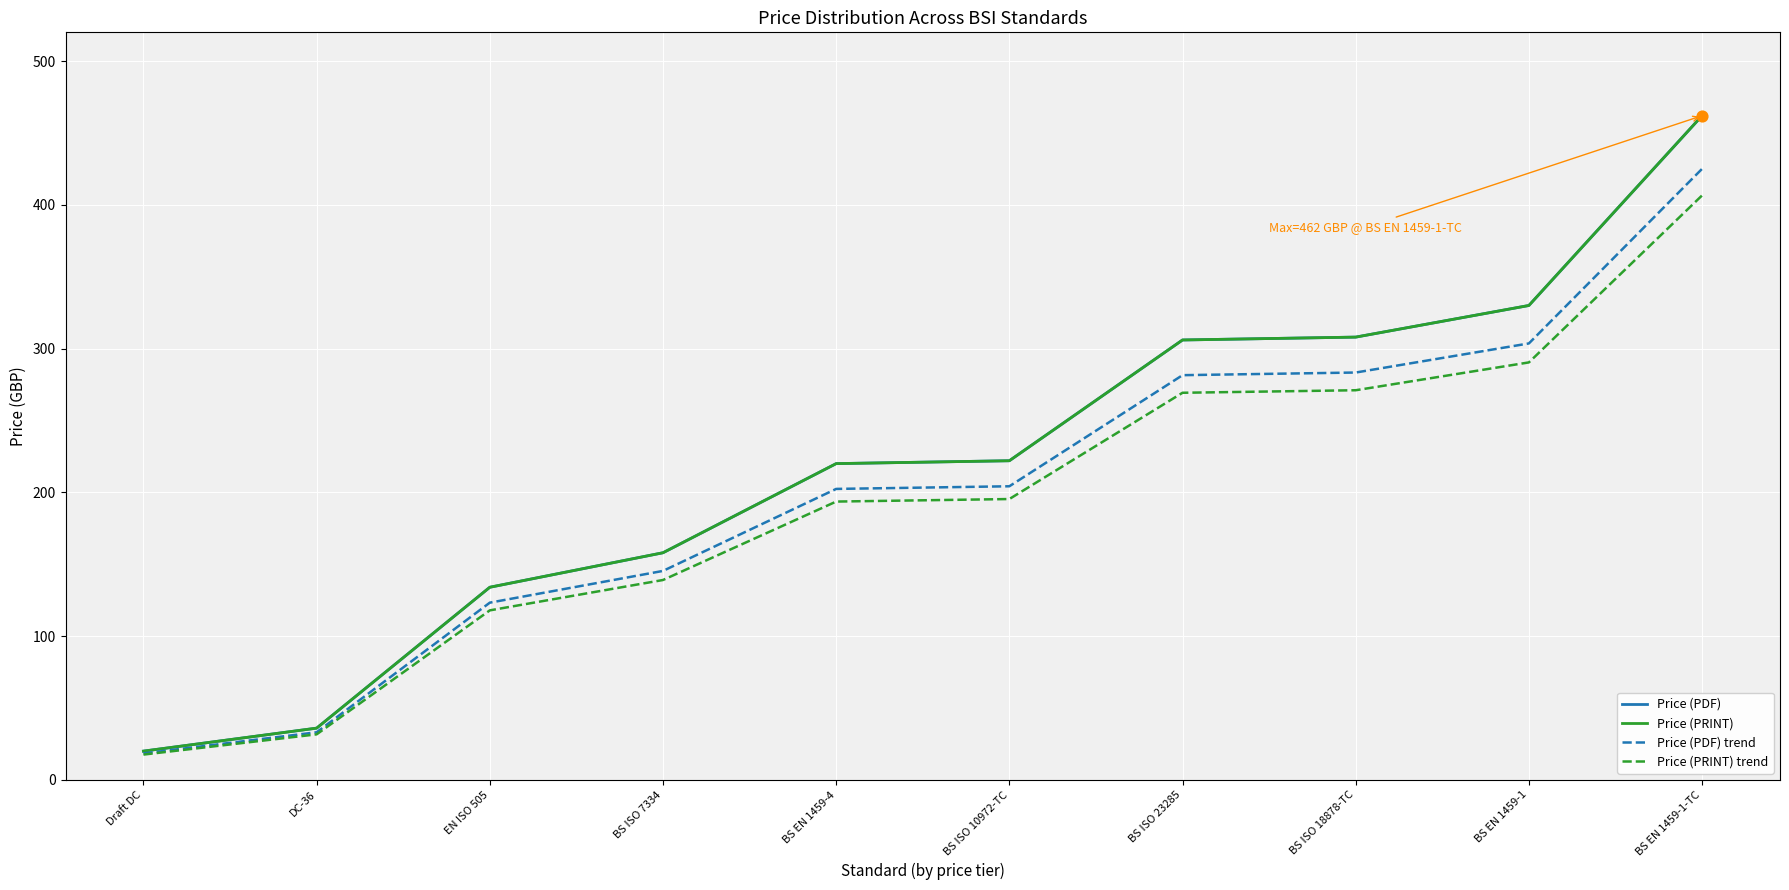

Is this an area chart (filled region under the line)?

No